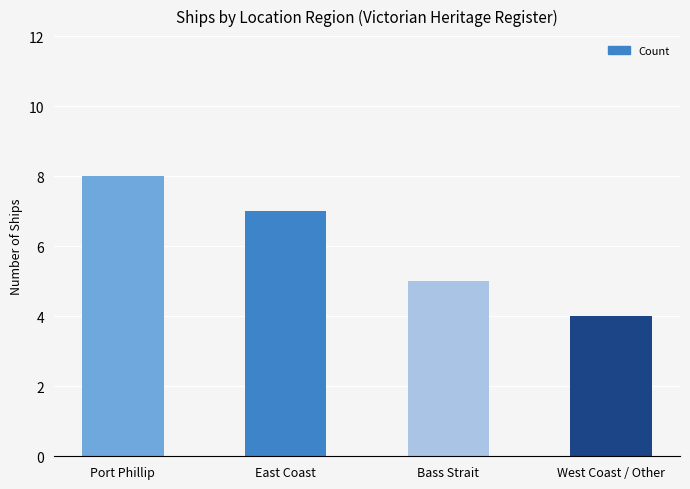

What is the value of the 1st bar from the left?

8